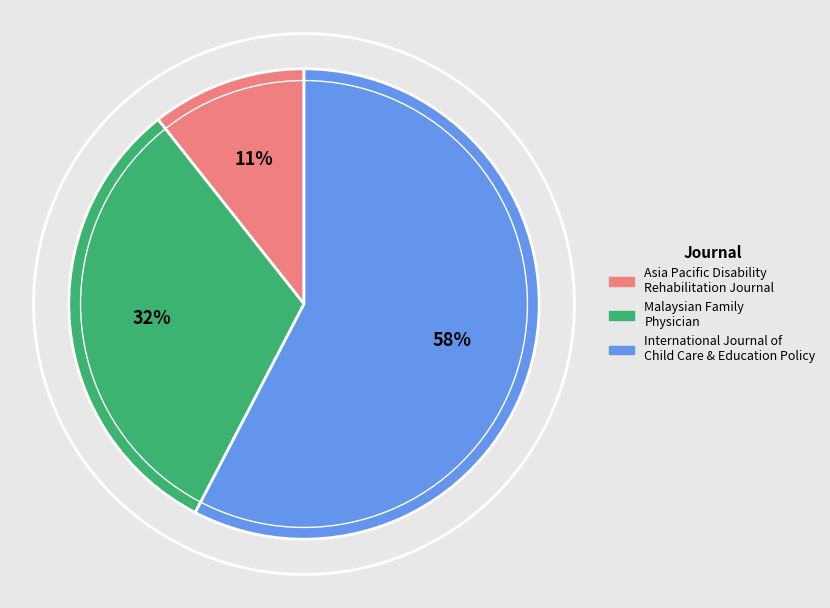

Is there a majority slice in this chart?

Yes